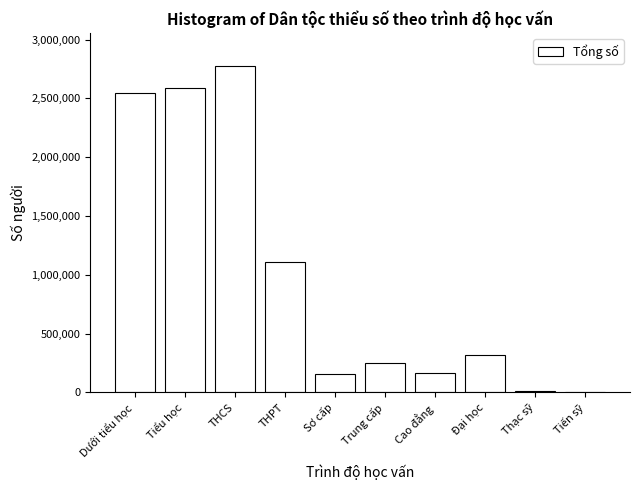

The value at Sơ cấp is 266619. True or false?

False